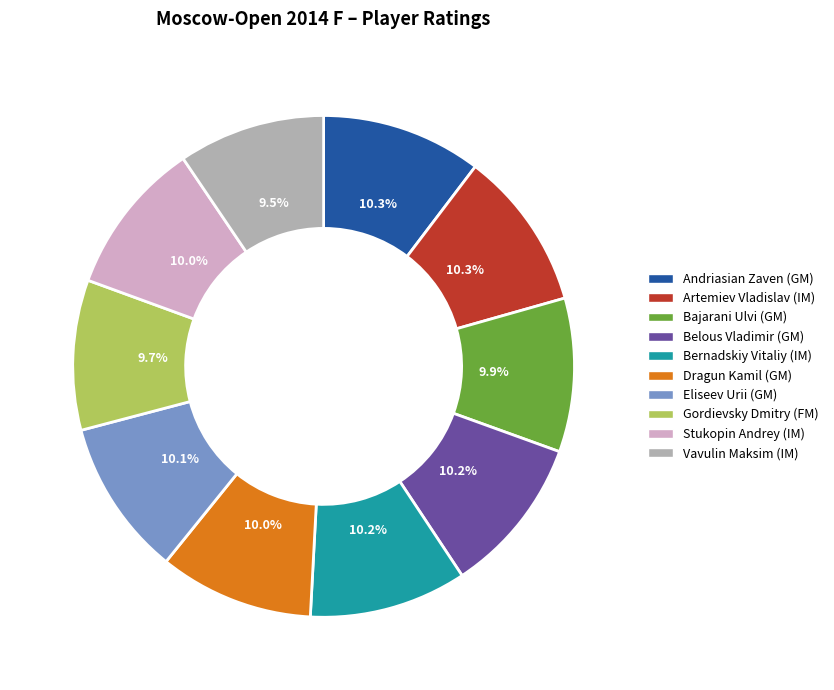

Does Vavulin Maksim (IM) account for over 50% of the chart?

No